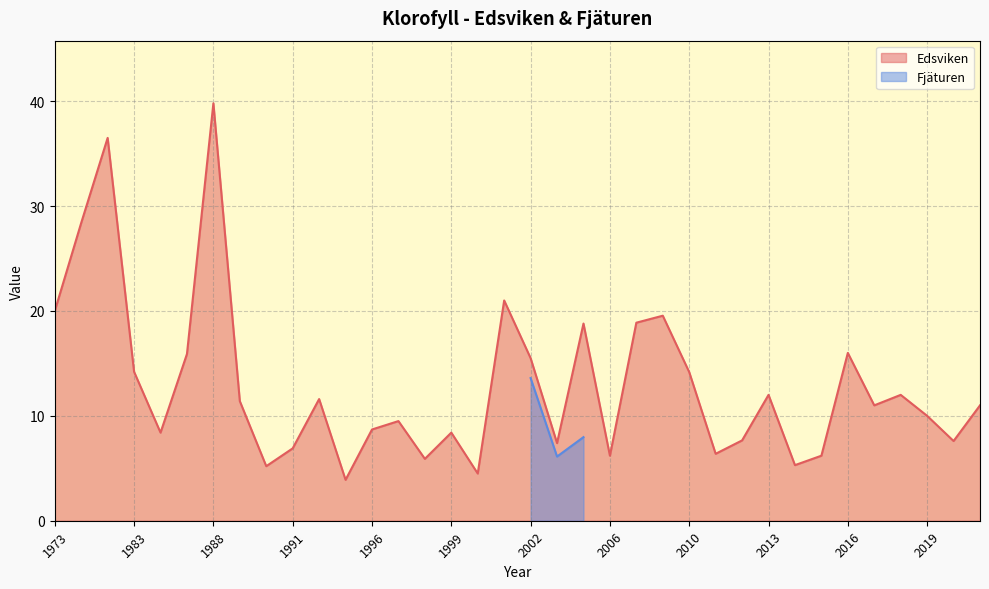

Reading left to right, what are all the values shown in this chart?

20.0	28.4	36.5	14.2	8.4	15.9	39.8	11.4	5.2	6.9	11.6	3.9	8.7	9.5	5.9	8.4	4.5	21.0	15.5	7.4	18.8	6.2	18.9	19.5	14.2	6.4	7.7	12.0	5.3	6.2	16.0	11.0	12.0	10.0	7.6	11.0